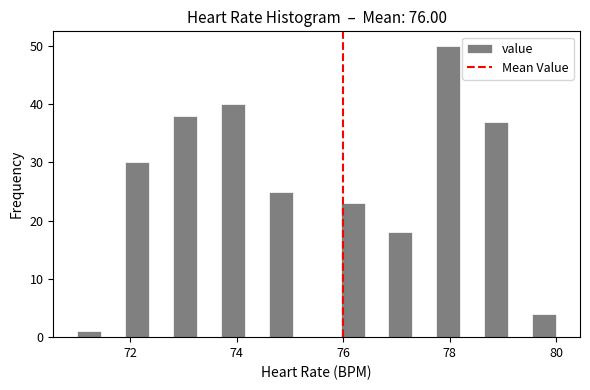

Around what value on the x-axis is the tallest bar? Give the approximate position of its centre, as read against the axis.

78.0